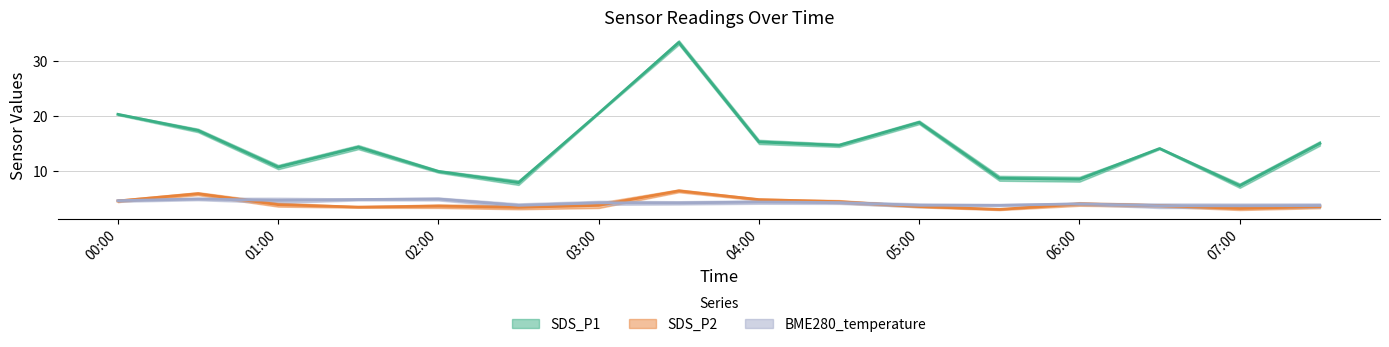

List the labels in order of SDS_P2 value, smallest first.

2023/02/25 05:30, 2023/02/25 07:00, 2023/02/25 02:30, 2023/02/25 01:30, 2023/02/25 07:30, 2023/02/25 05:00, 2023/02/25 02:00, 2023/02/25 06:30, 2023/02/25 03:00, 2023/02/25 01:00, 2023/02/25 06:00, 2023/02/25 04:30, 2023/02/25 00:00, 2023/02/25 04:00, 2023/02/25 00:30, 2023/02/25 03:30